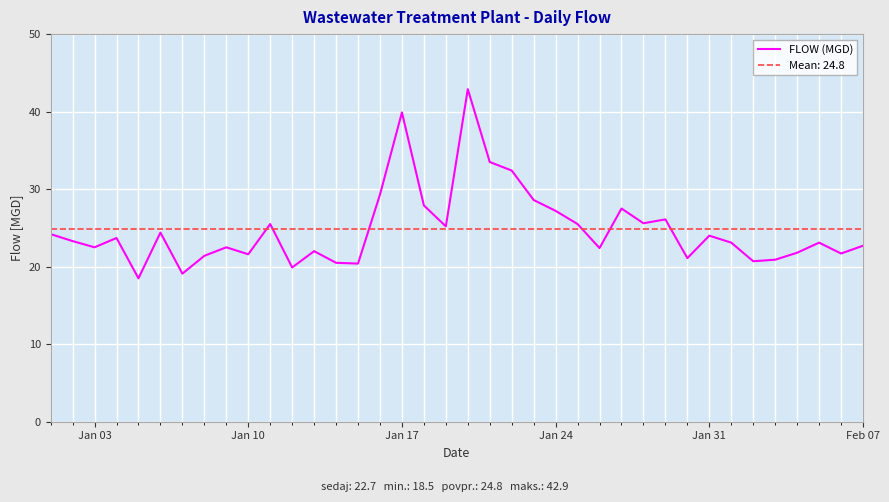

What is the value of the 16th point from the left?

29.3